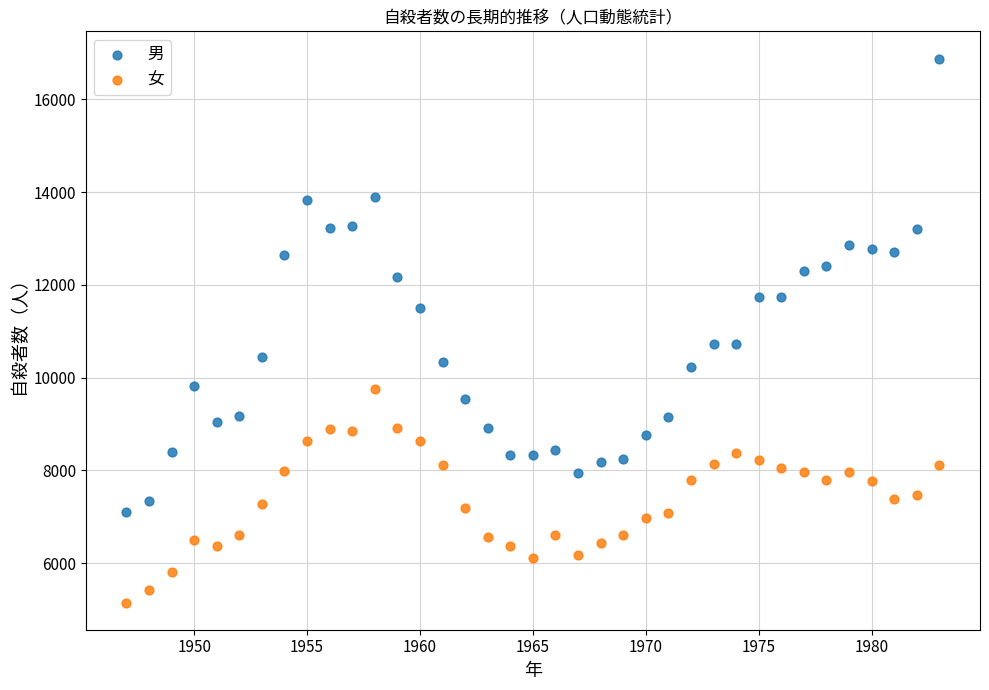

Which series reaches the maximum Y coordinate?

男